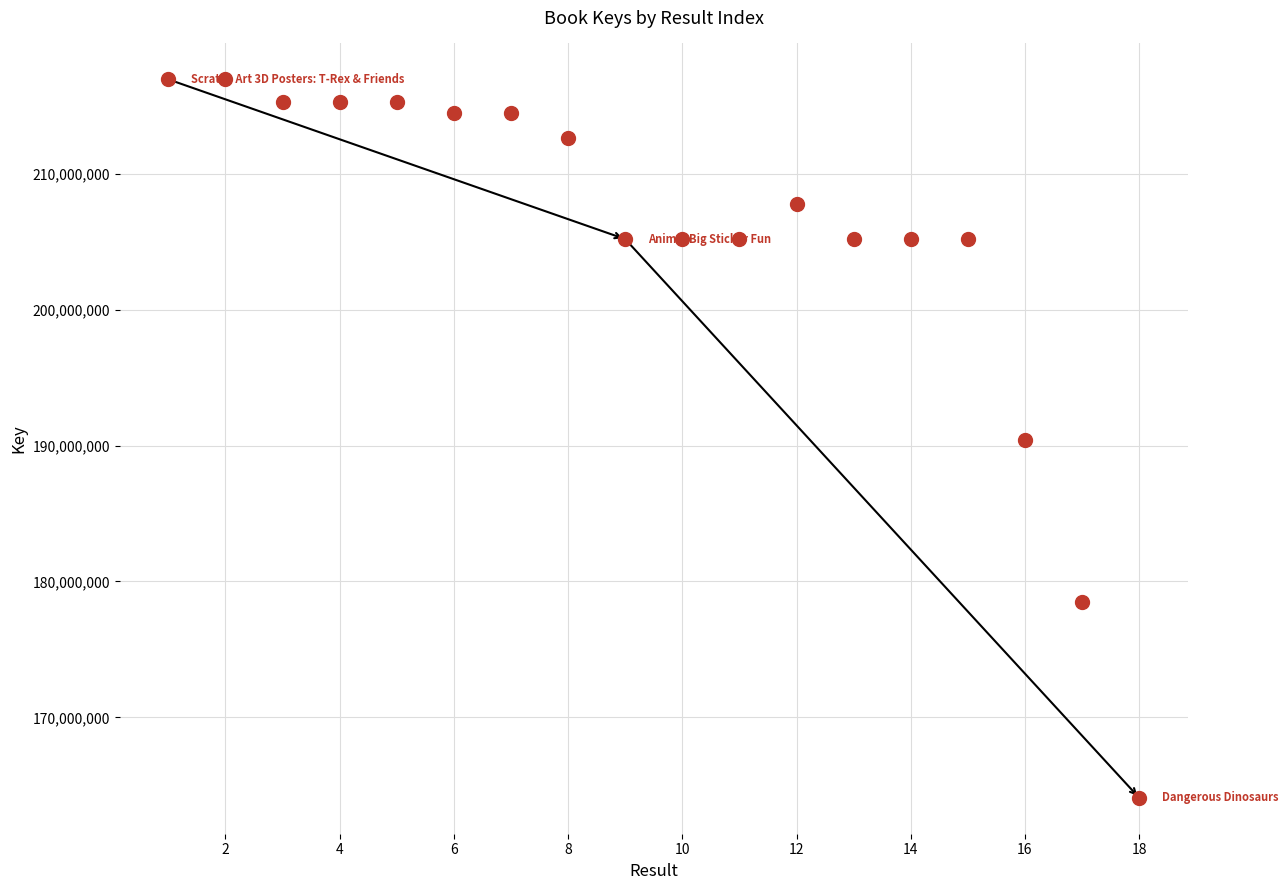

What is the range of Y values (max minus min)?

52868675